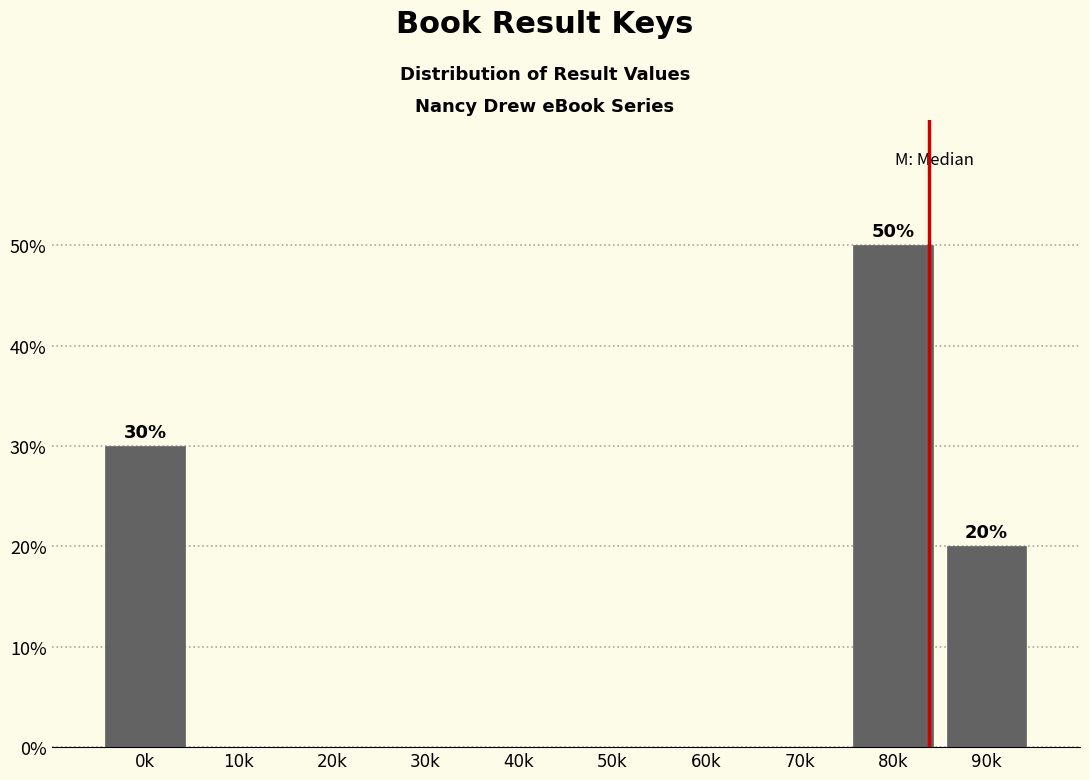

Reading left to right, what are all the values shown in this chart?

0k=30	10k=0	20k=0	30k=0	40k=0	50k=0	60k=0	70k=0	80k=50	90k=20